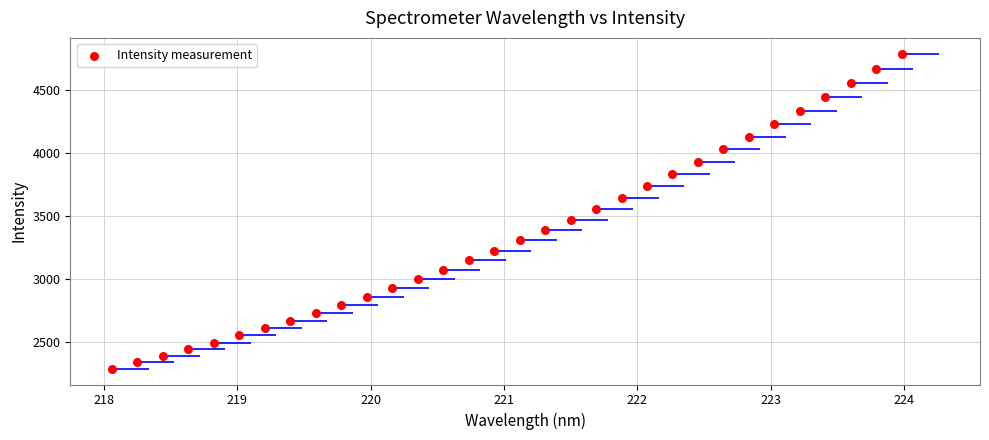

What is the range of X values (max minus min)?

5.9